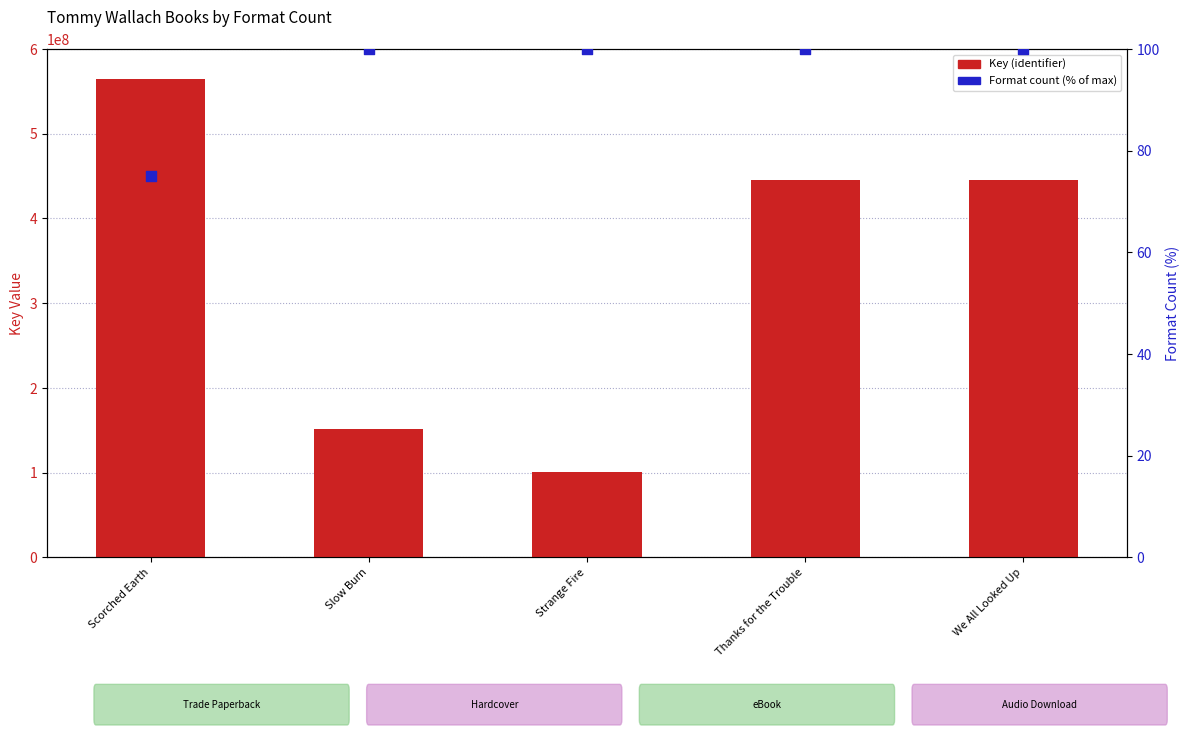

Which series contains the lowest Y value?

Format count (% of max)